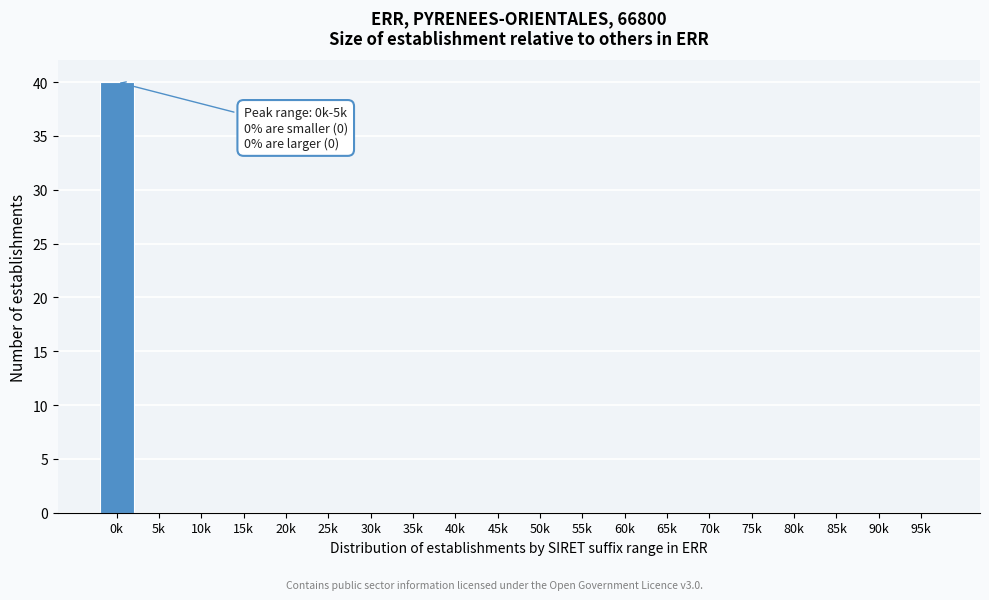

Reading left to right, list all the values displayed in this chart.

0k=40	5k=0	10k=0	15k=0	20k=0	25k=0	30k=0	35k=0	40k=0	45k=0	50k=0	55k=0	60k=0	65k=0	70k=0	75k=0	80k=0	85k=0	90k=0	95k=0